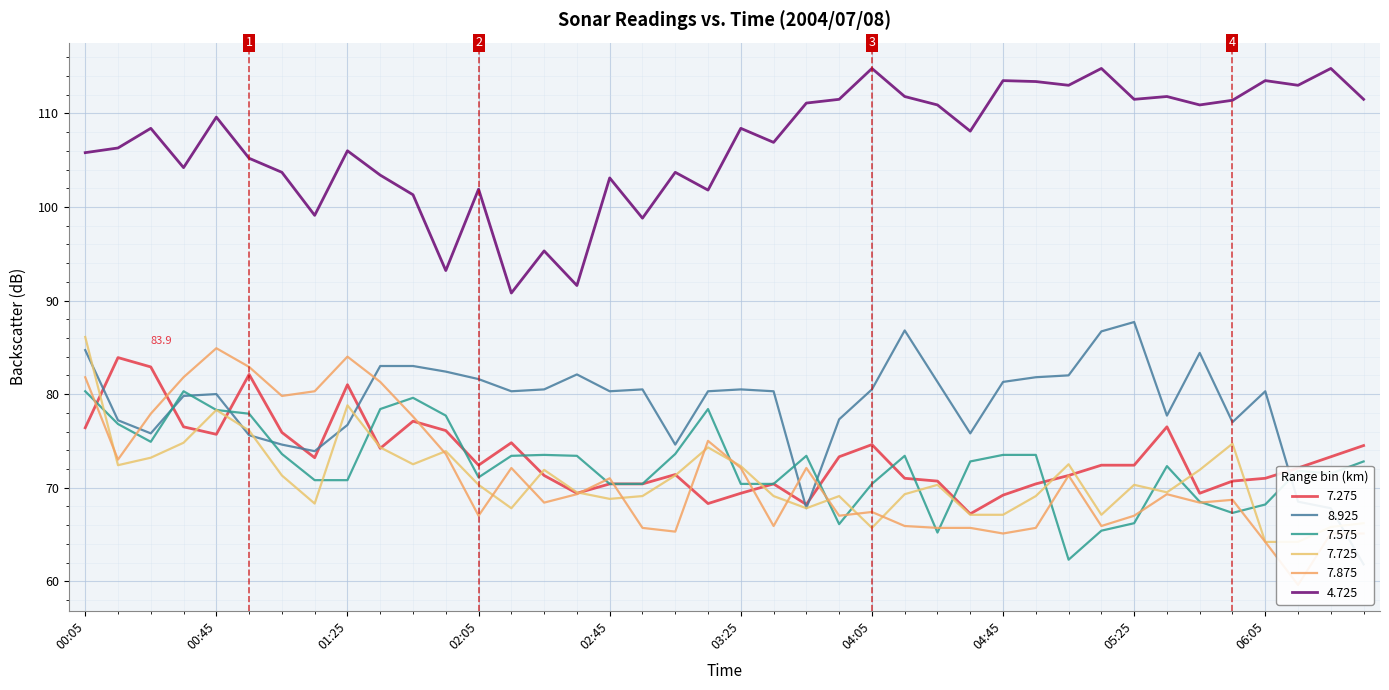

Which series has the largest range (max minus min)?

8.925